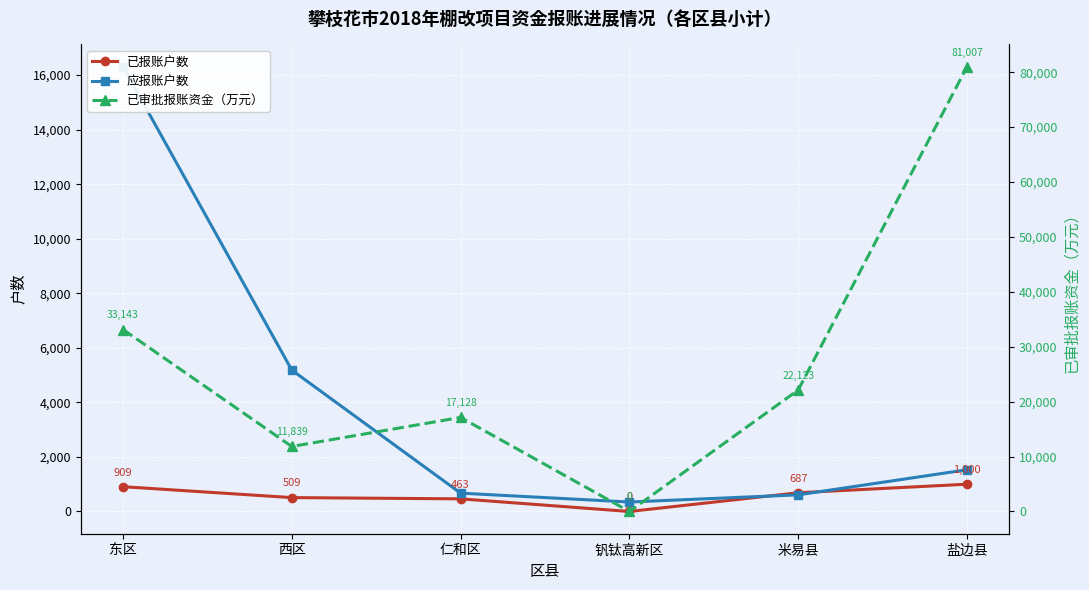

What position from the left is 仁和区?

3